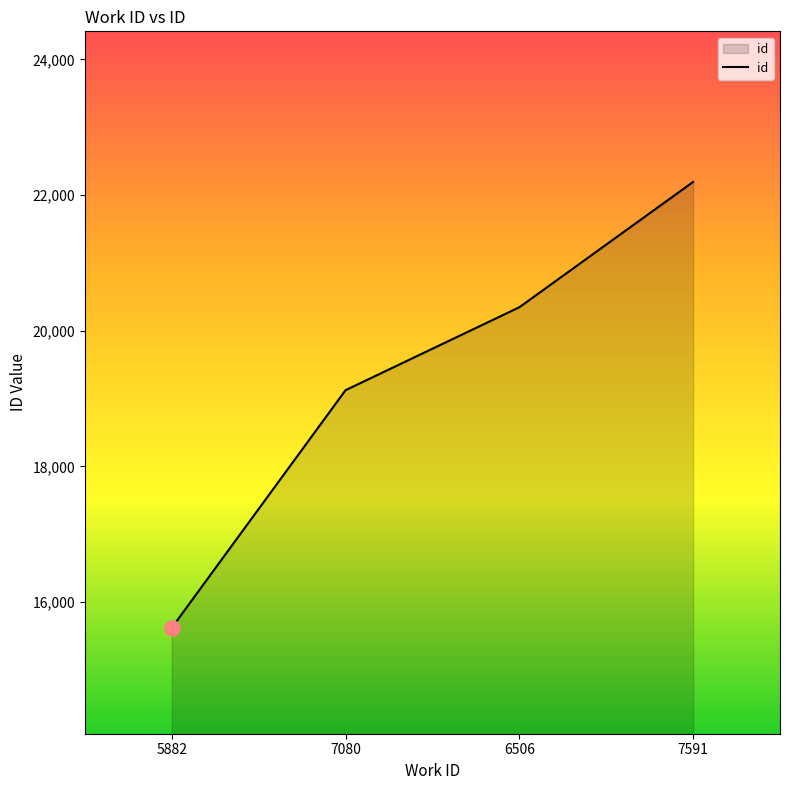

Approximately how many times larger is the value at 7591 compared to 7080?

1.2